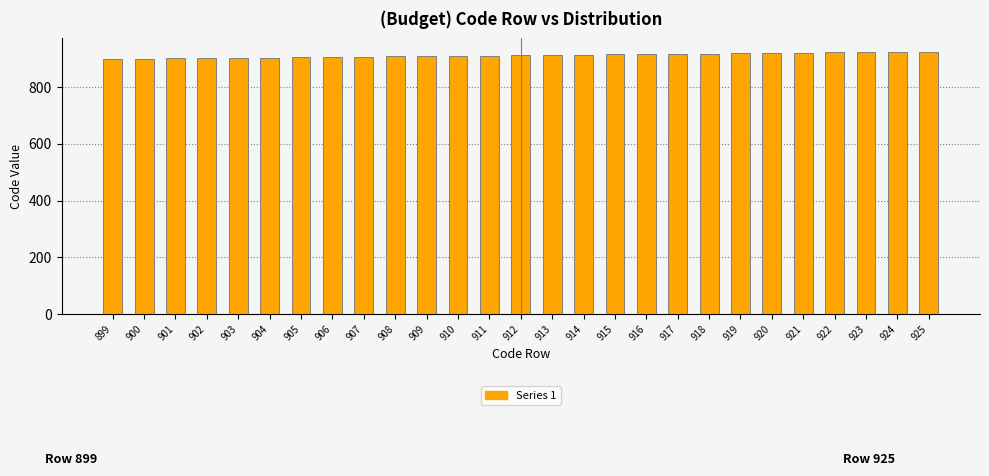

What is the ratio of the value at 911 to the value at 909?

1.0